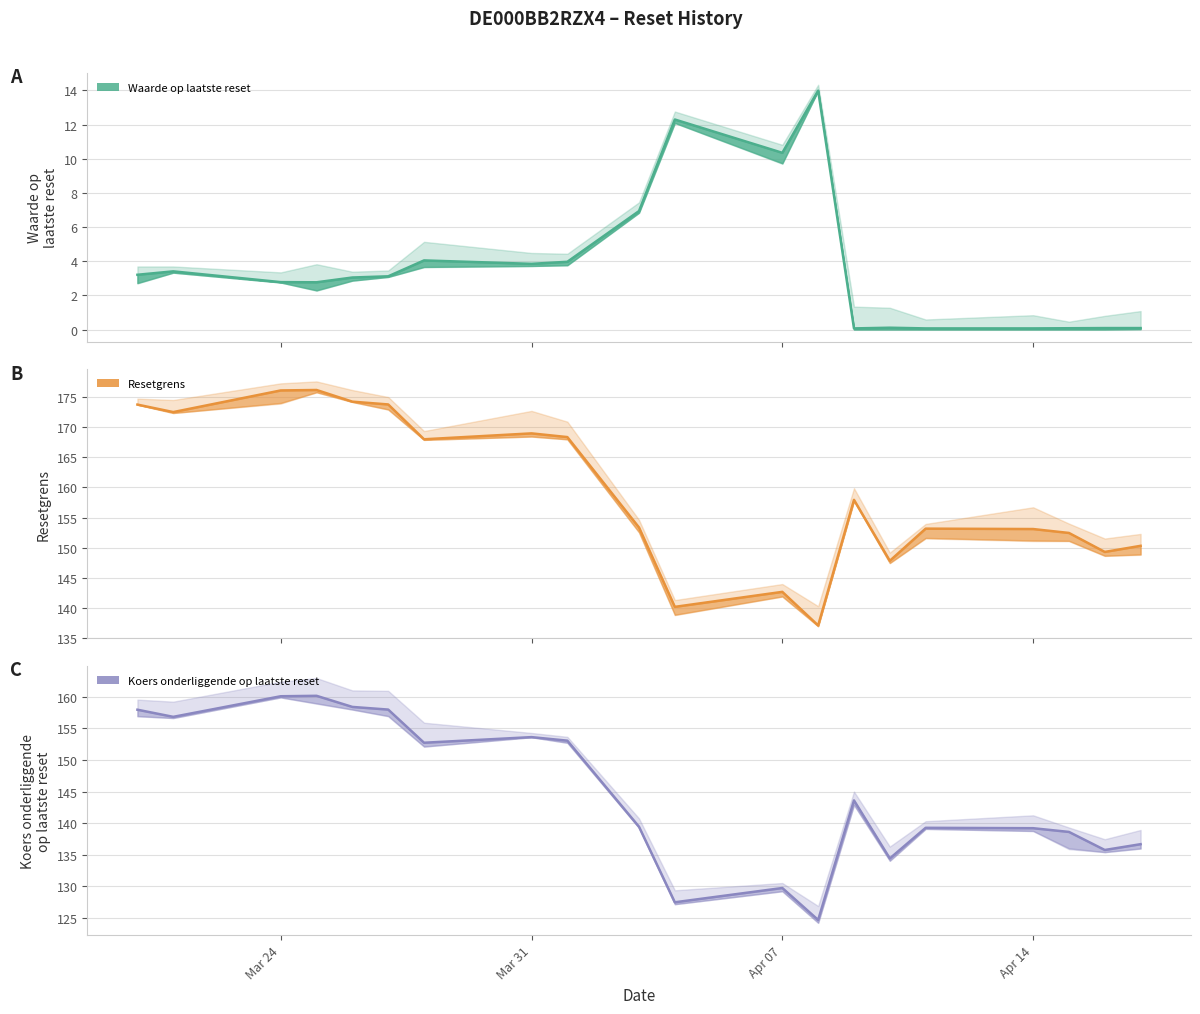

What is the difference between the Waarde op laatste reset values at 2025-04-10 and 2025-03-21?

3.3